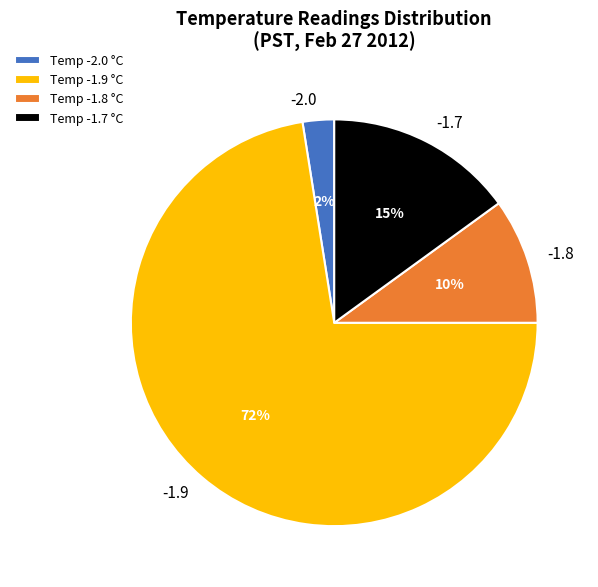

Do -2.0 and -1.7 together represent more than half of the pie?

No